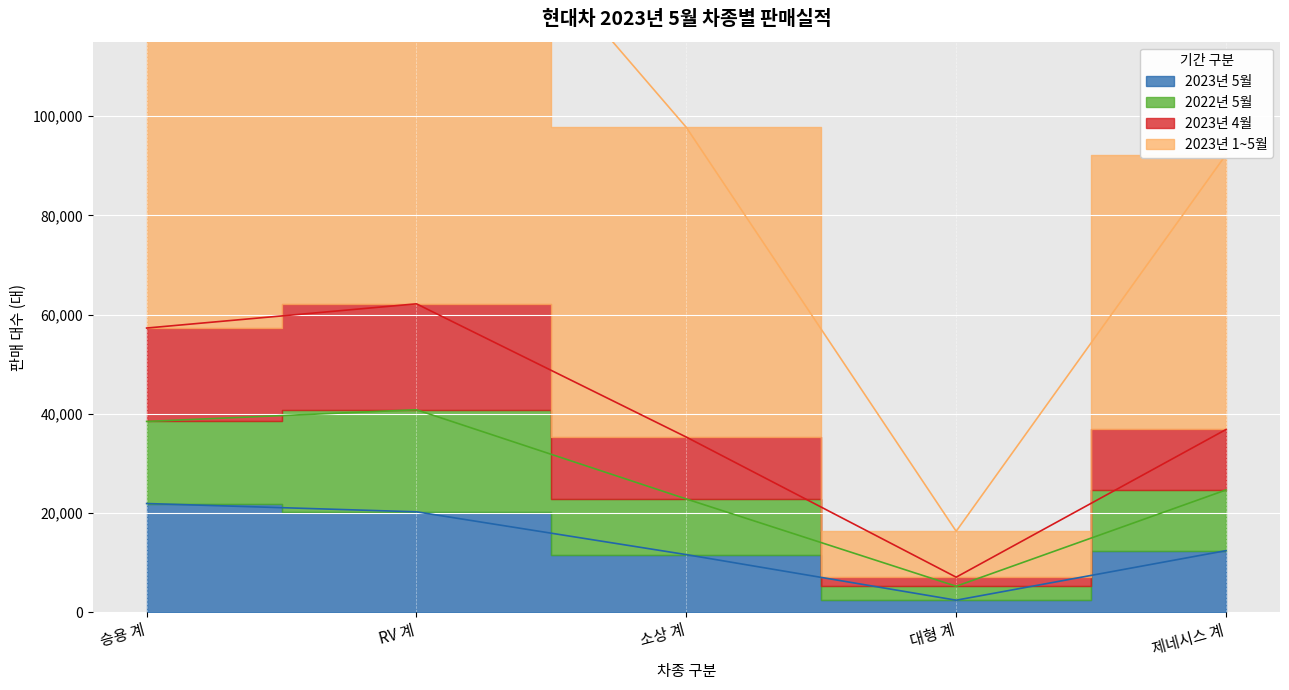

What position from the left is 대형 계?

4